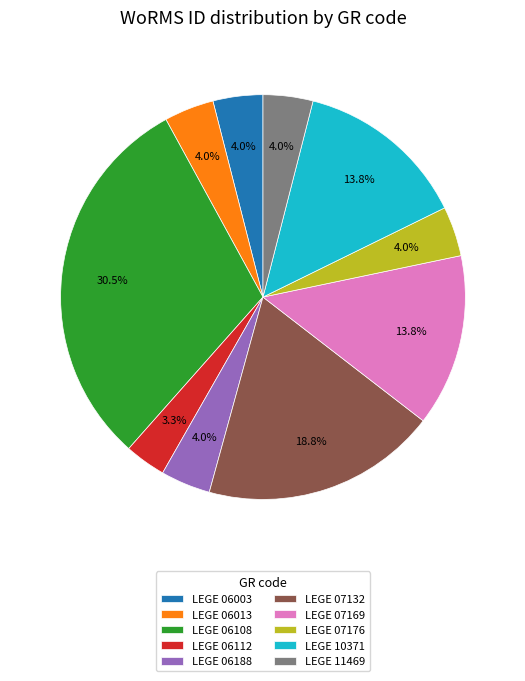

How many slices are in this pie chart?

10